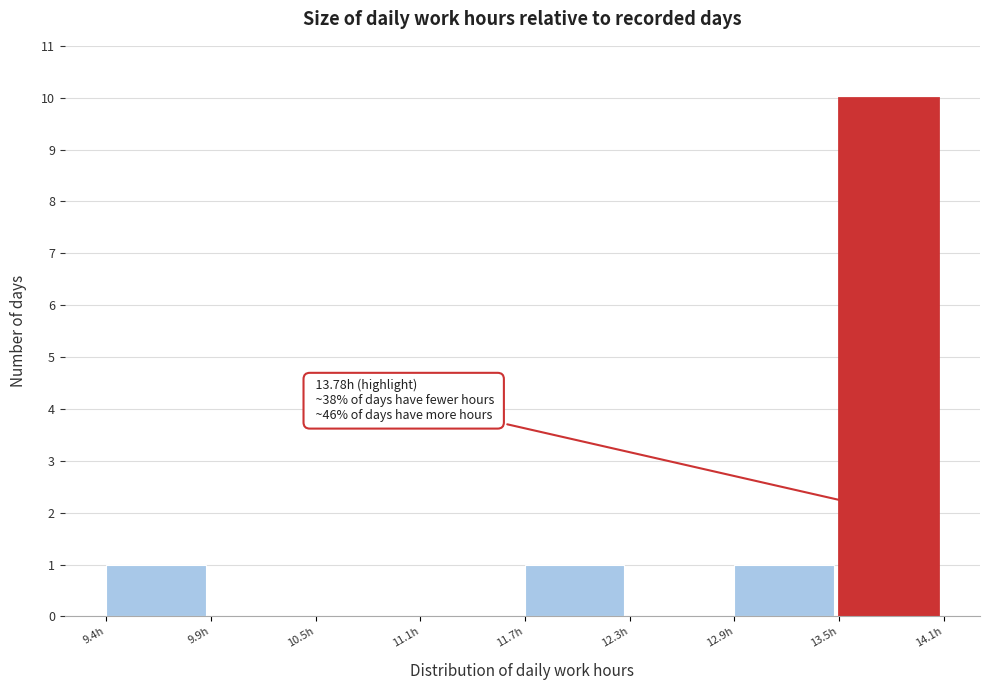

Which range on the x-axis has the tallest bar?

13.5 to 14.1